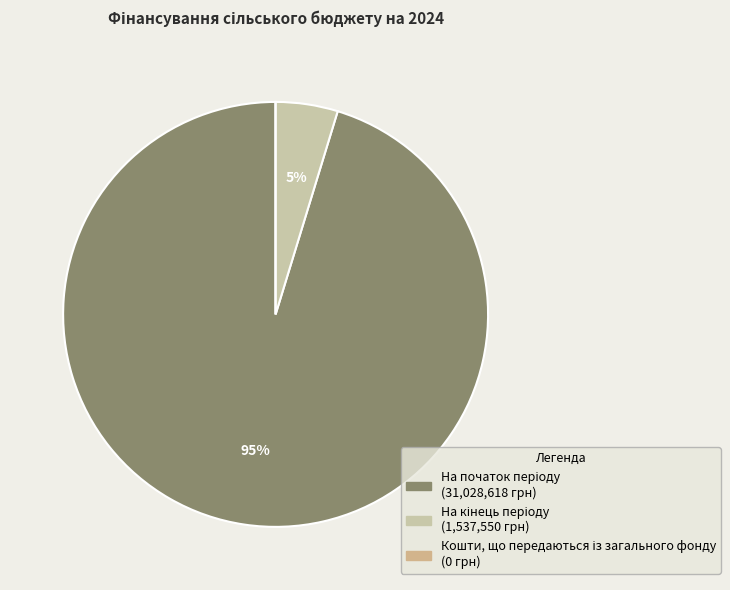

Which slice is the smallest?

Кошти, що передаються із загального фонду